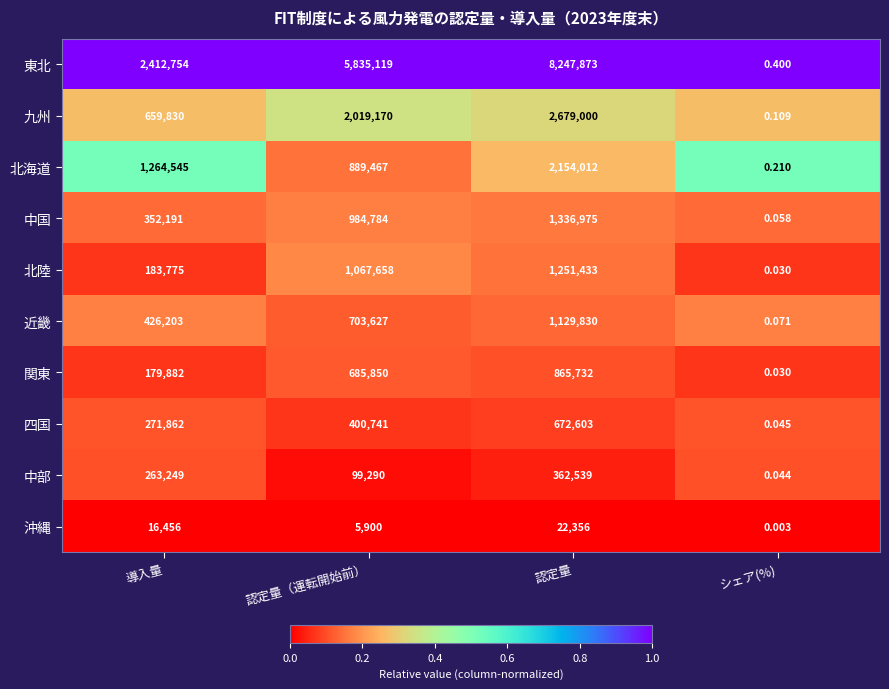

What is the total value across all series at 認定量（運転開始前）?

12691606.0